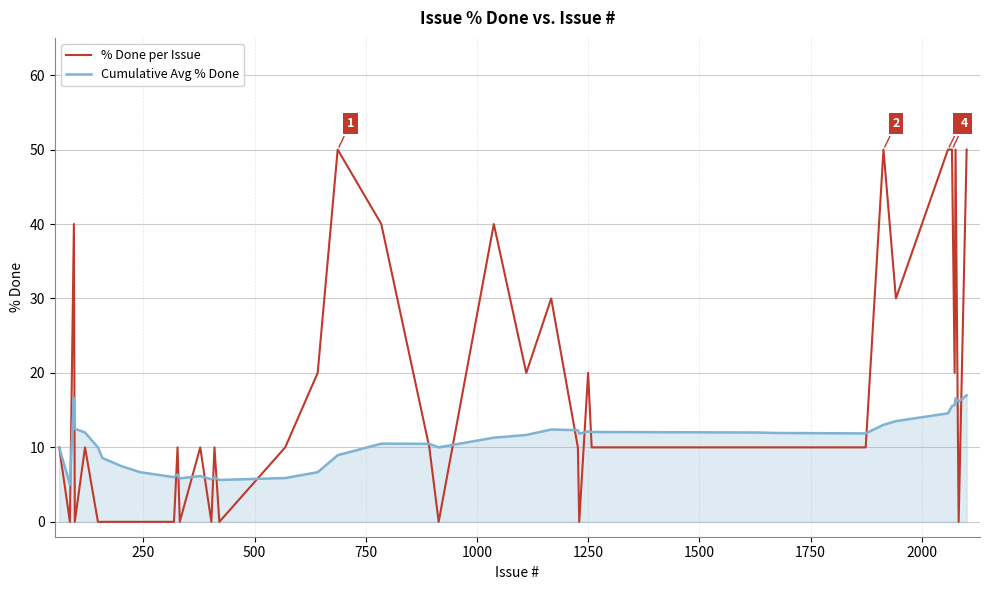

Which series has the largest range (max minus min)?

% Done per Issue